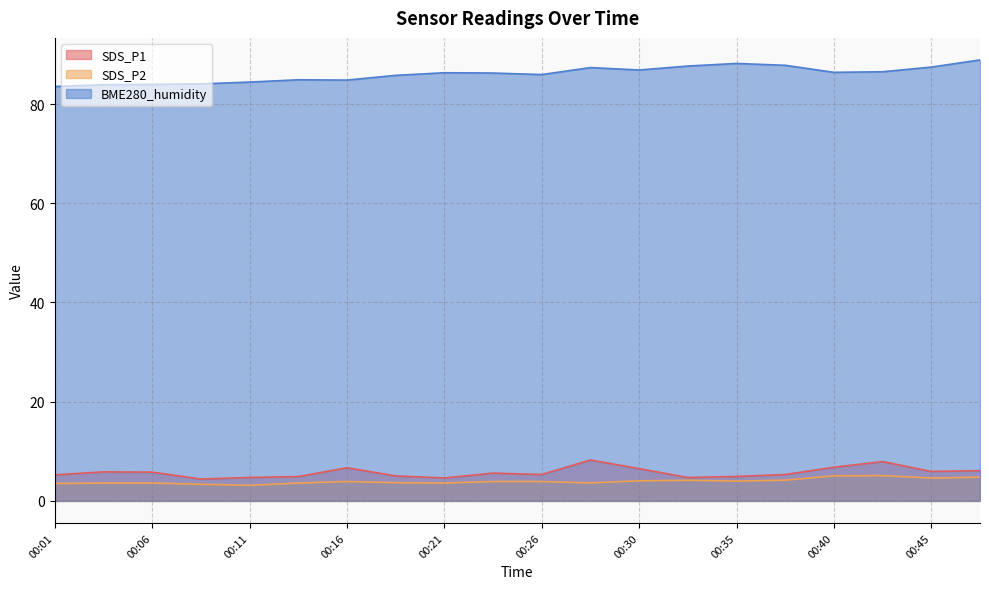

Which series changed the most between 00:06 and 00:26?

BME280_humidity